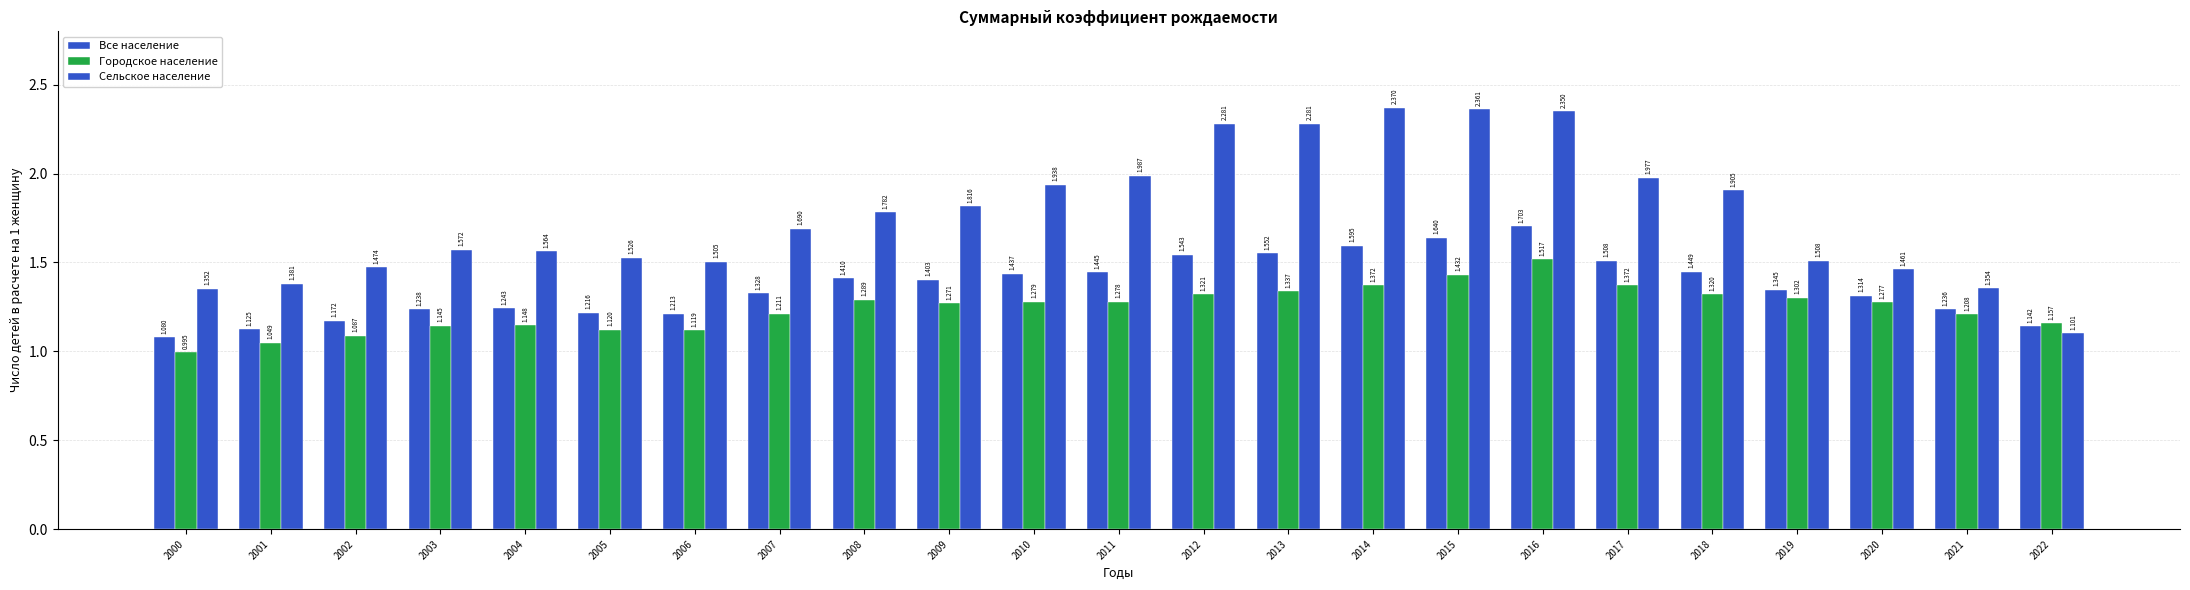

What is the value of the Сельское население bar at the 2nd from the left?

1.4